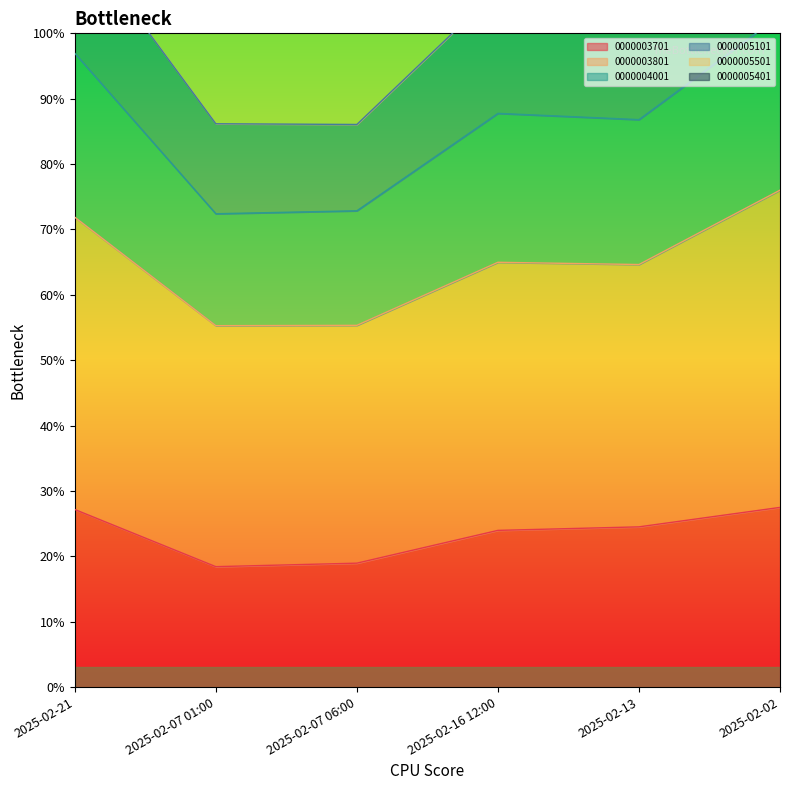

Which series has the largest total across all categories?

0000005501